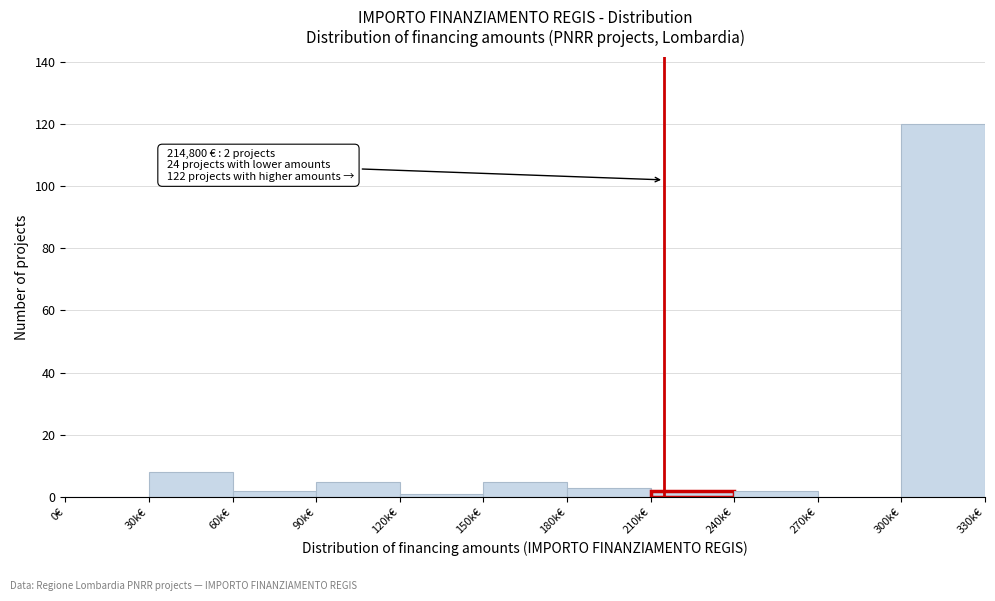

Reading right to left, transcribe all the data shown in this chart.

300k€=120	270k€=0	240k€=2	210k€=2	180k€=3	150k€=5	120k€=1	90k€=5	60k€=2	30k€=8	0€=0